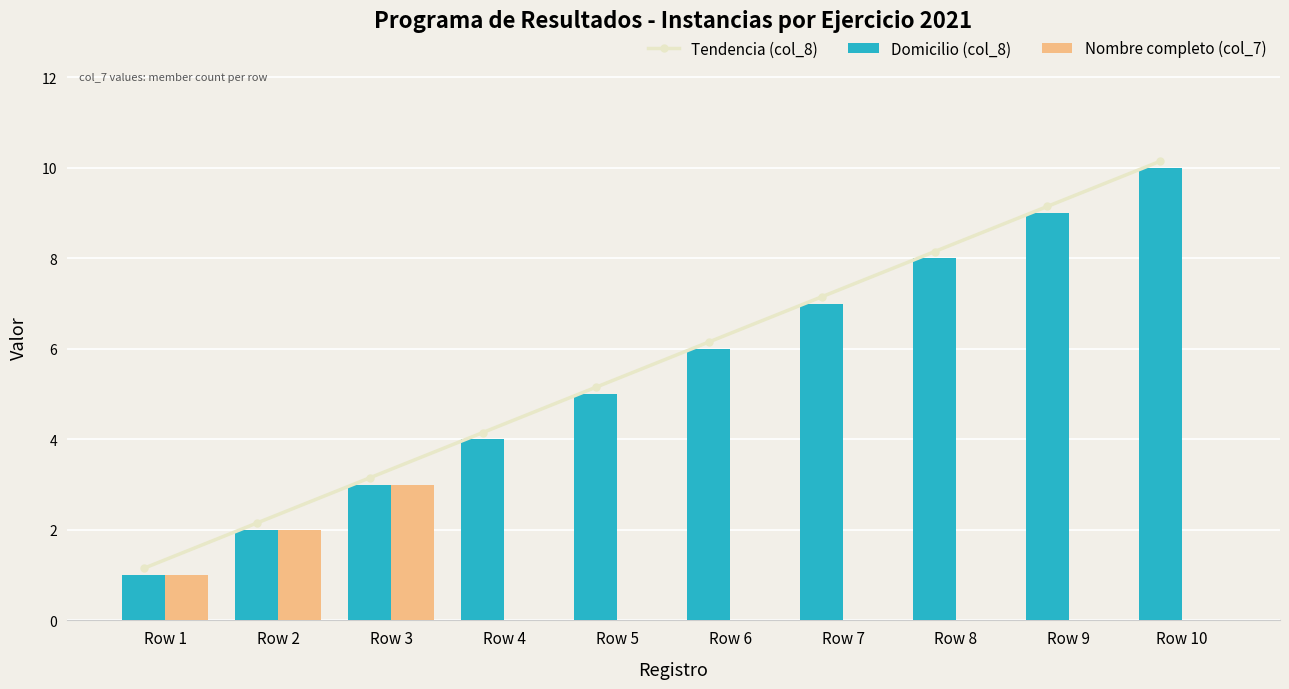

What is the difference between the maximum and minimum values in the Tendencia (col_8) series?

9.0